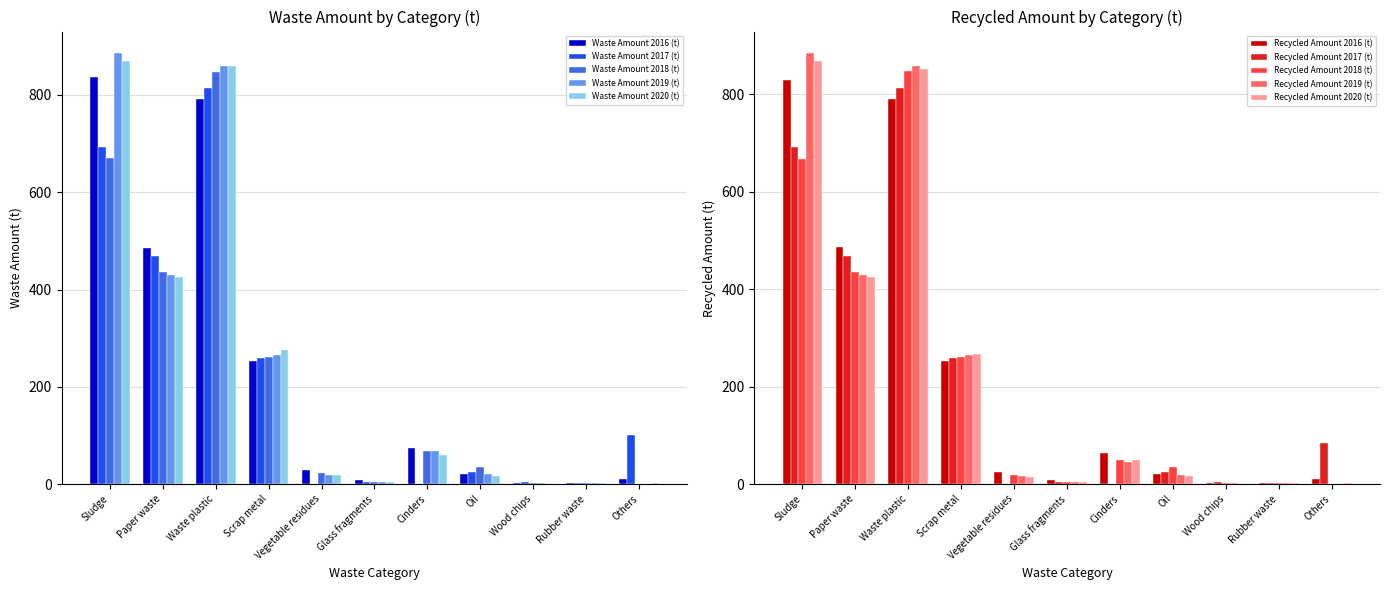

What is the difference between the Waste Amount 2019 (t) values at Cinders and Rubber waste?

66.0